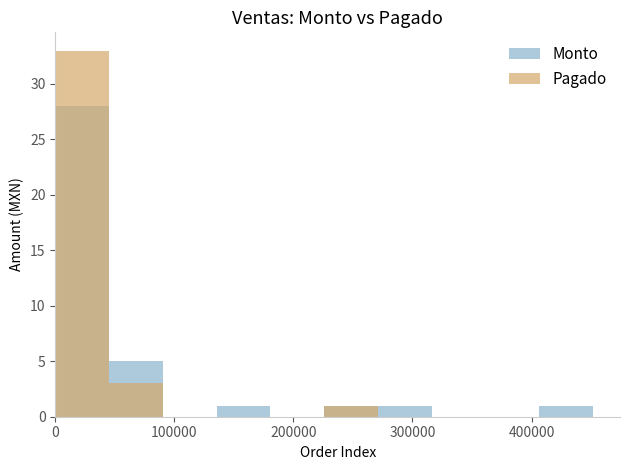

Reading left to right, list all the values displayed in this chart.

Monto: 1=90000.0	2=2457.0	3=69526.7	4=39461.1	5=500.0	6=451750.0	7=278000.0	8=50000.0	9=500.0	10=58000.0	11=1000.0	12=15000.0	13=7410.0	14=5980.0	15=630.0	16=16550.0	17=175024.0	18=1000.0	19=500.0	20=630.0	21=5000.0	22=686.2	23=12600.0	24=1279.0	25=1500.0	26=1000.0	27=2000.0	28=3870.0	29=6000.0	30=450.0	31=630.0	32=57200.0	33=270000.0	34=1260.0	35=7500.0	36=18800.0	37=400.0
Pagado: 1=90000.0	2=0.0	3=69526.7	4=39461.1	5=500.0	6=0.0	7=0.0	8=0.0	9=500.0	10=0.0	11=1000.0	12=15000.0	13=7410.0	14=5980.0	15=630.0	16=16550.0	17=0.0	18=1000.0	19=500.0	20=630.0	21=5000.0	22=0.0	23=12600.0	24=1279.0	25=1500.0	26=1000.0	27=2000.0	28=3870.0	29=5736.2	30=450.0	31=630.0	32=48785.1	33=270000.0	34=1260.0	35=7500.0	36=18800.0	37=400.0